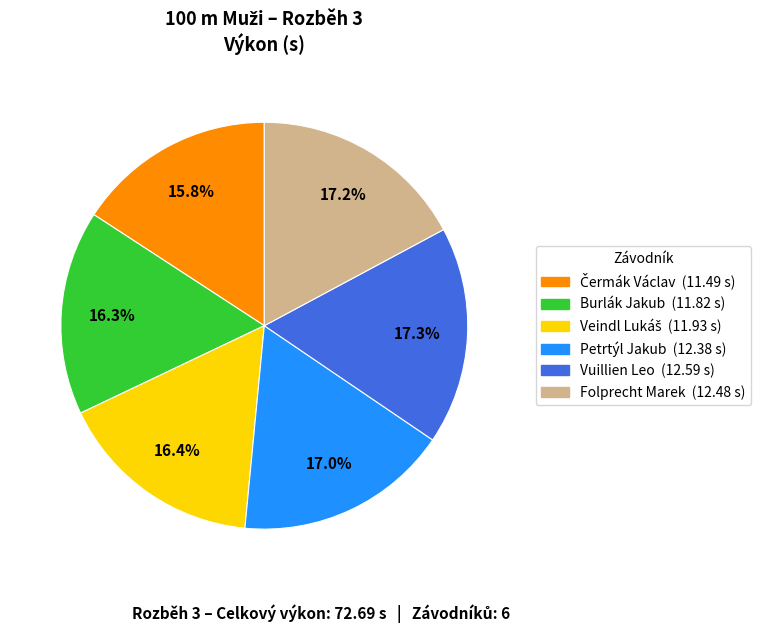

Is it true that Burlák Jakub is 27% of the pie?

False